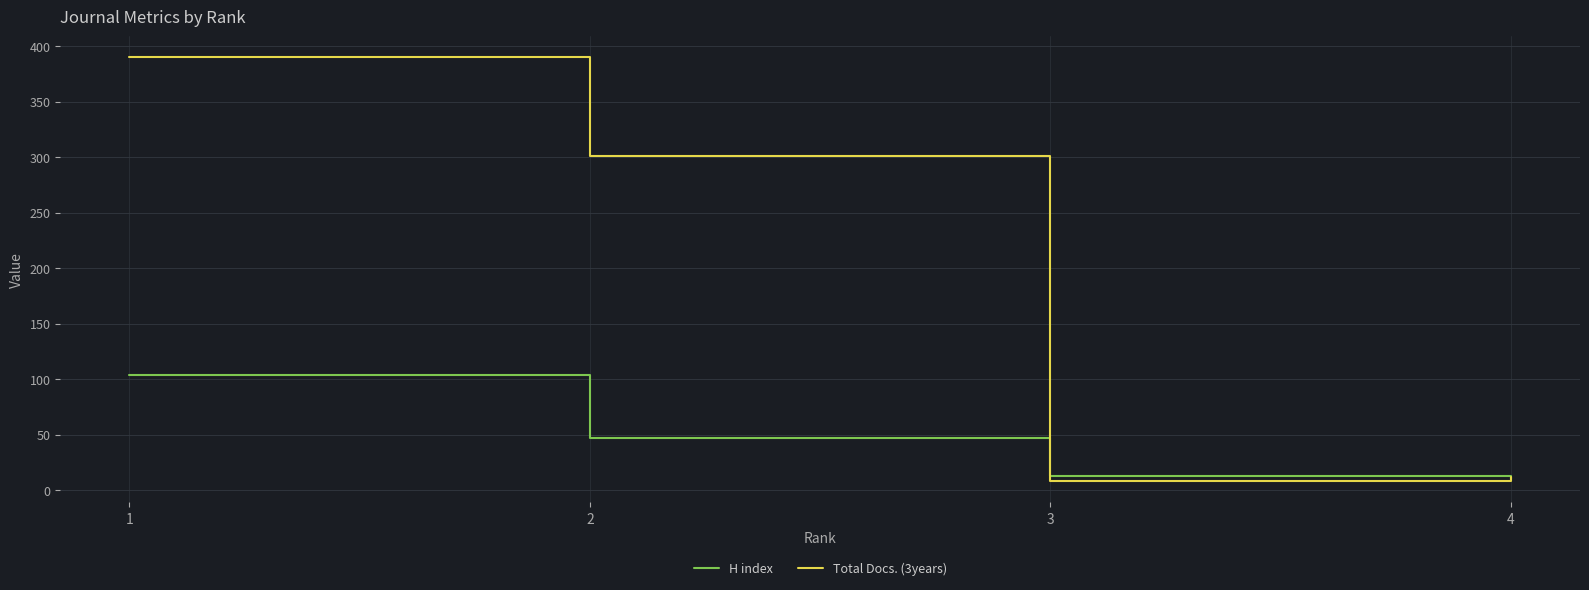

Which series changed the most between 1 and 4?

Total Docs. (3years)